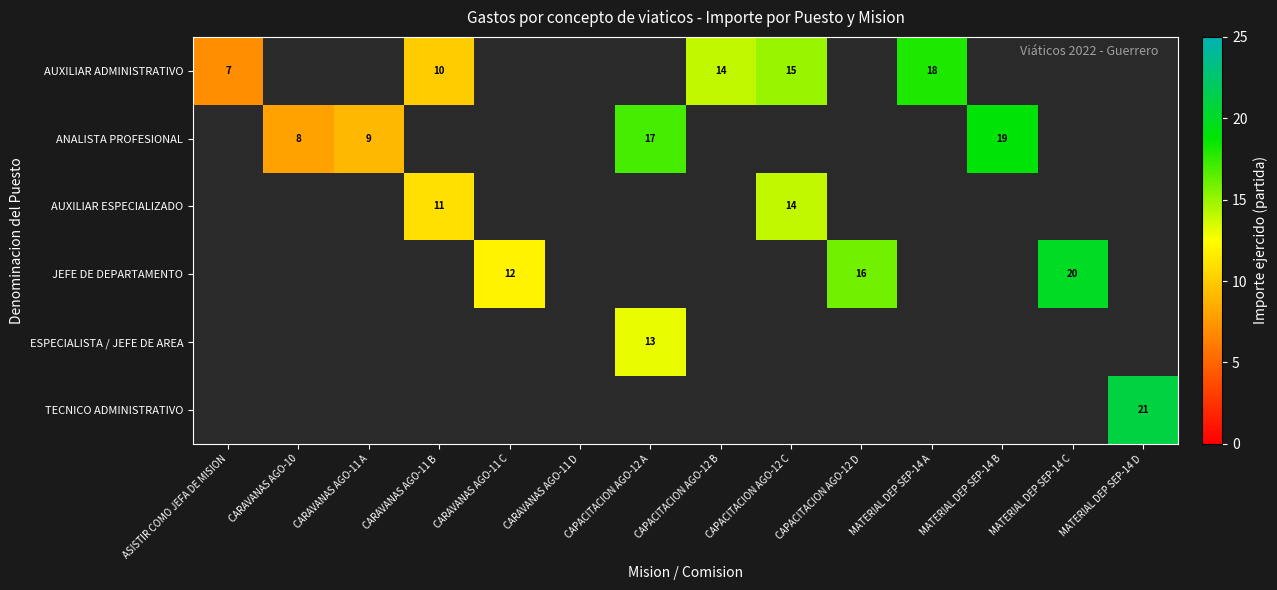

Which label corresponds to the smallest value in the chart?

CARAVANAS AGO-10